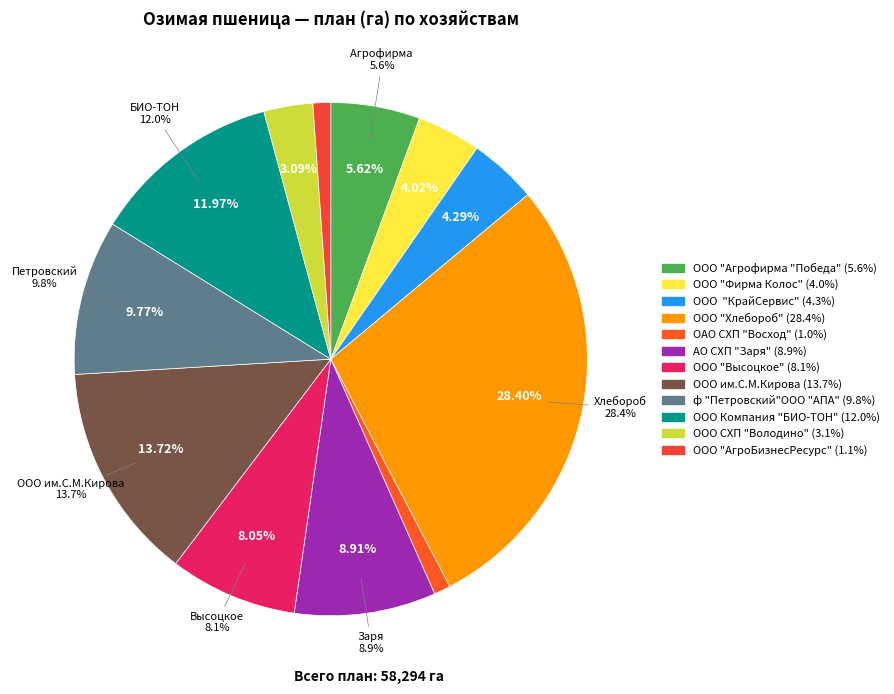

Between ООО им.С.М.Кирова and ООО "Высоцкое", which is larger?

ООО им.С.М.Кирова